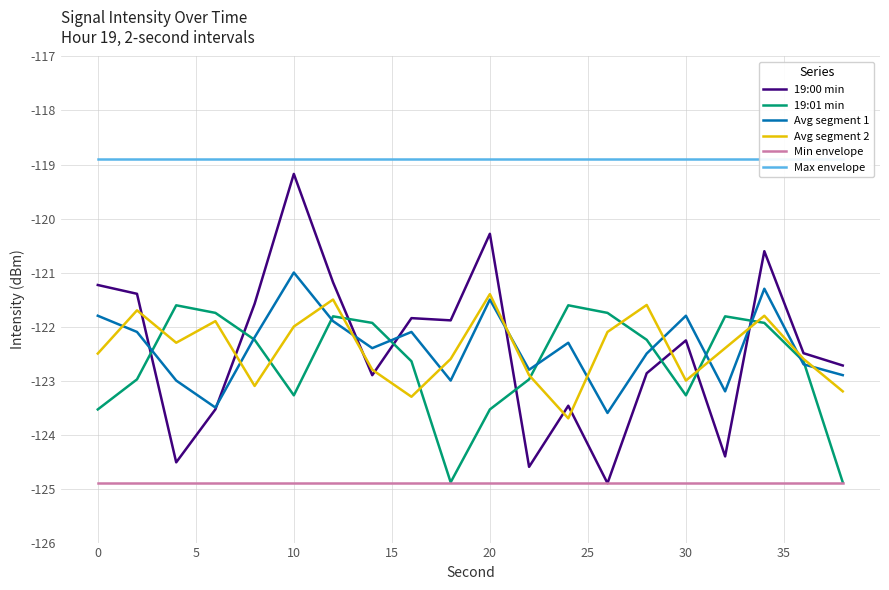

The value of Avg segment 2 at 20 is -165.0. True or false?

False